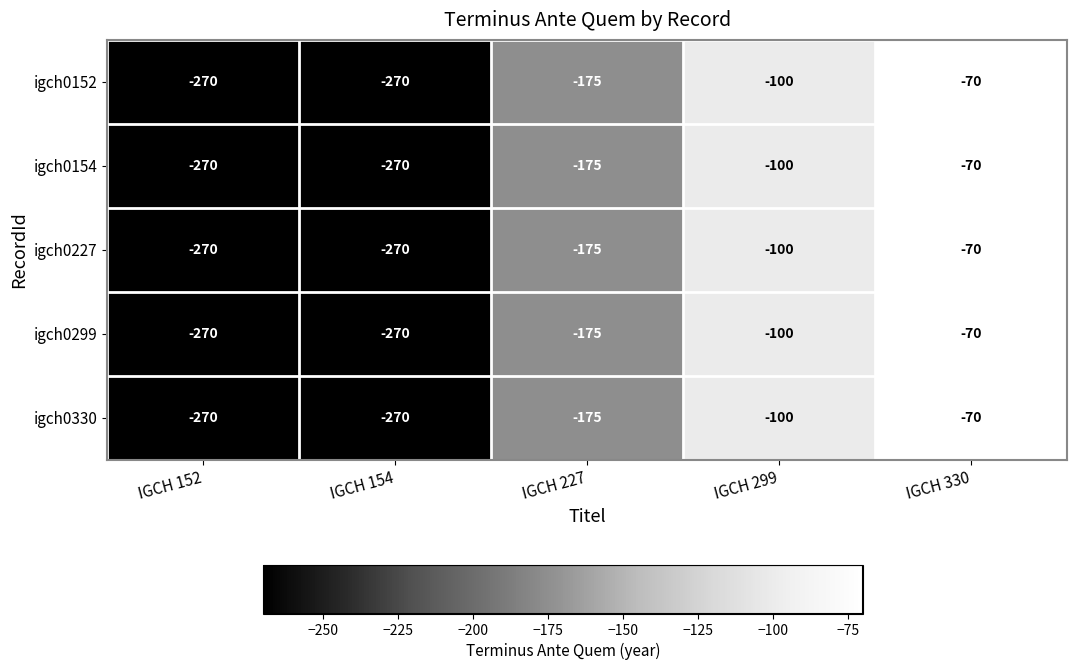

What is the smallest value displayed?

-270